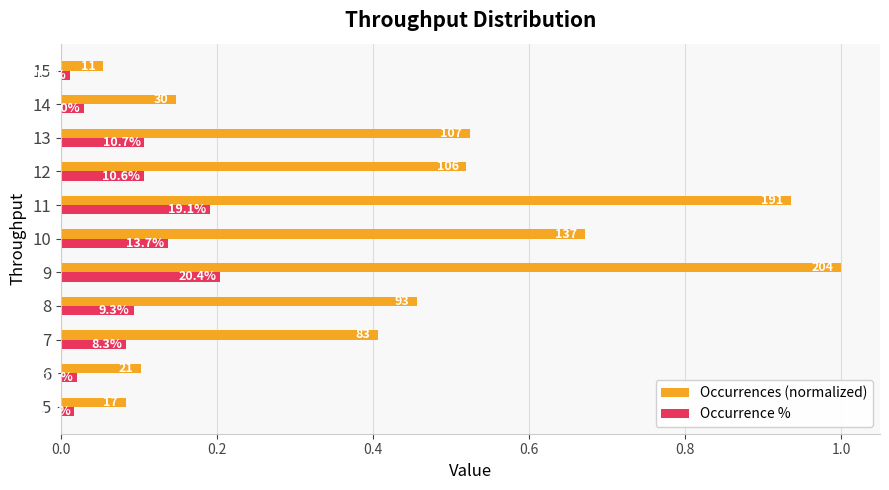

What are all the series names shown in the legend?

Occurrences (normalized), Occurrence %